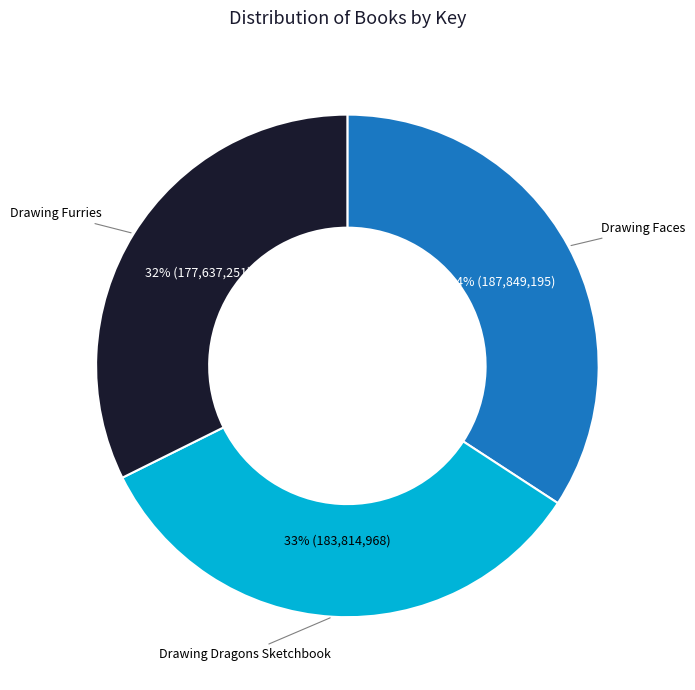

To the nearest percent, what is the difference between the largest and smallest slice percentages?

2%